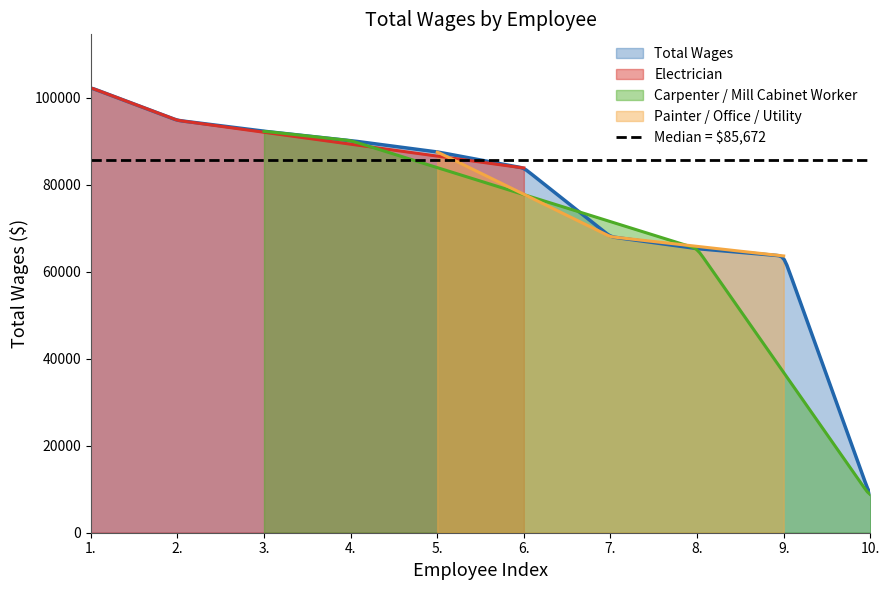

What is the label of the 1st point from the right?

10.